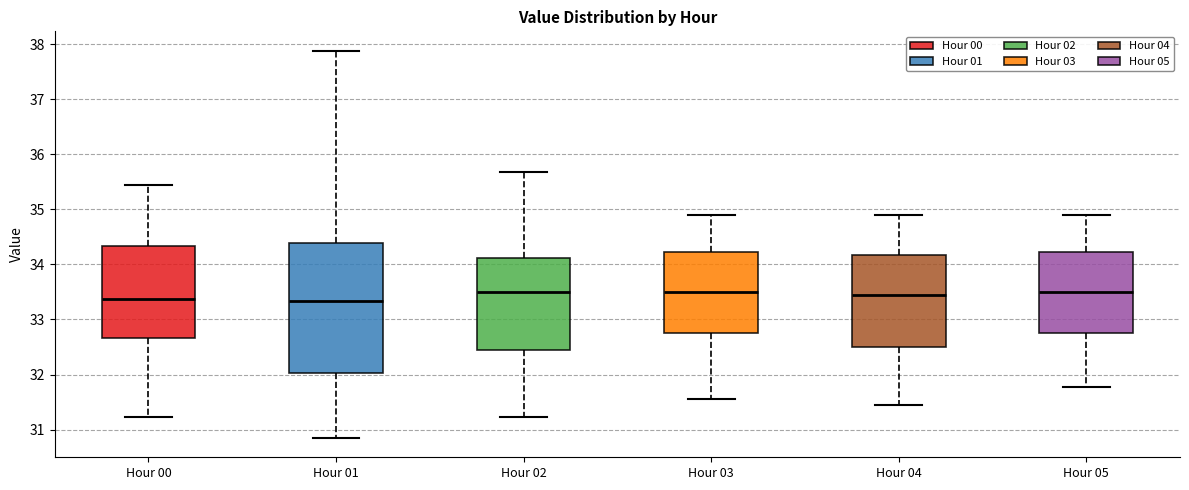

Reading left to right, read every box against the y-axis: the position of its median line, the range the box covers, and the ends of its whiskers. The values are not printed on the chart, so give them approximately, as read against the axis.

Hour 00: median 33.4, box 32.7 to 34.3, whiskers 31.2 to 35.5
Hour 01: median 33.3, box 32.0 to 34.4, whiskers 30.9 to 37.9
Hour 02: median 33.5, box 32.5 to 34.1, whiskers 31.2 to 35.7
Hour 03: median 33.5, box 32.8 to 34.2, whiskers 31.6 to 34.9
Hour 04: median 33.5, box 32.5 to 34.2, whiskers 31.5 to 34.9
Hour 05: median 33.5, box 32.8 to 34.2, whiskers 31.8 to 34.9